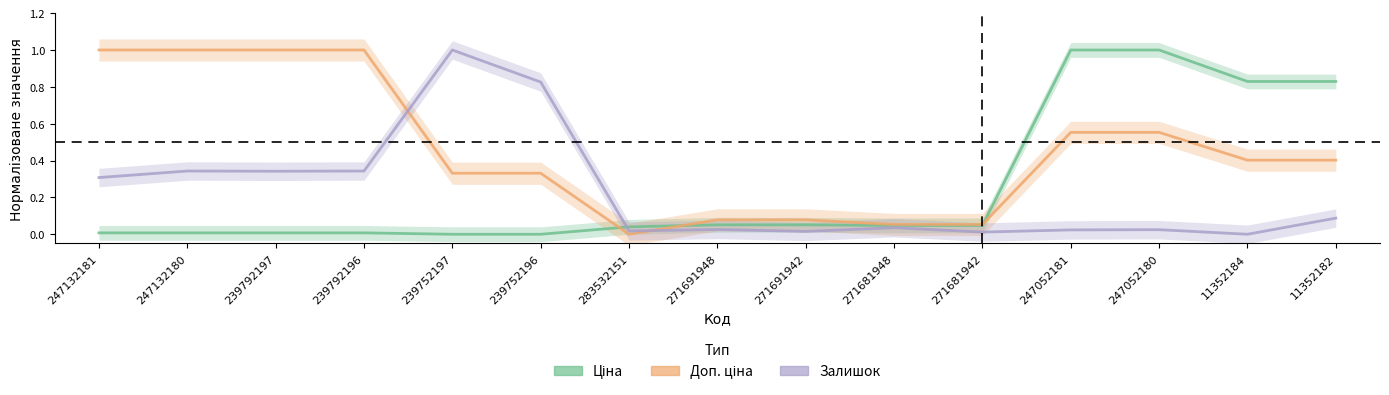

The Залишок series shows 0.3 at 247132180. True or false?

True